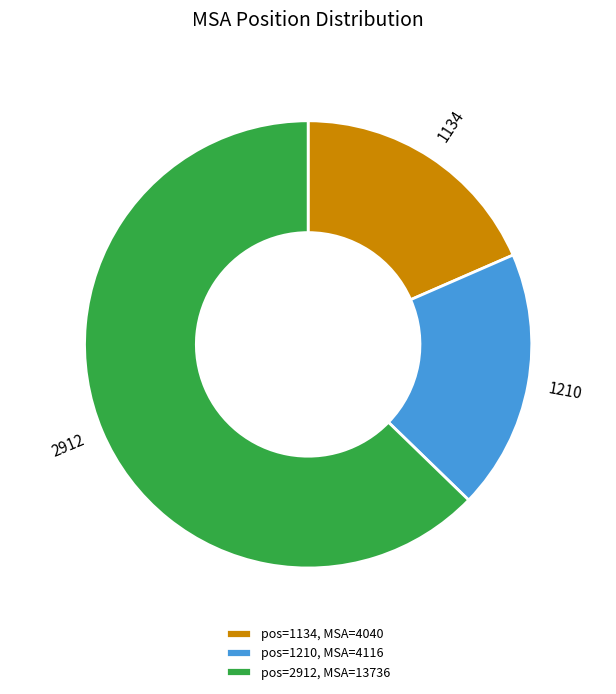

Combined, do 1210 and 2912 account for over 50%?

Yes